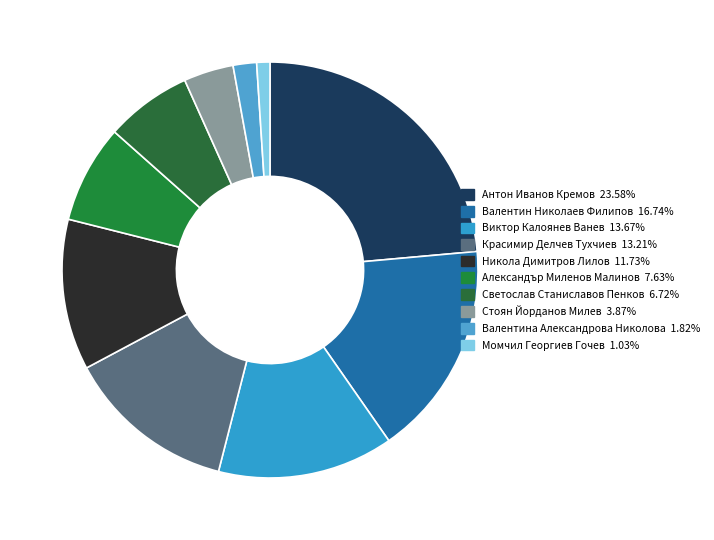

Count the number of slices in the pie.

10